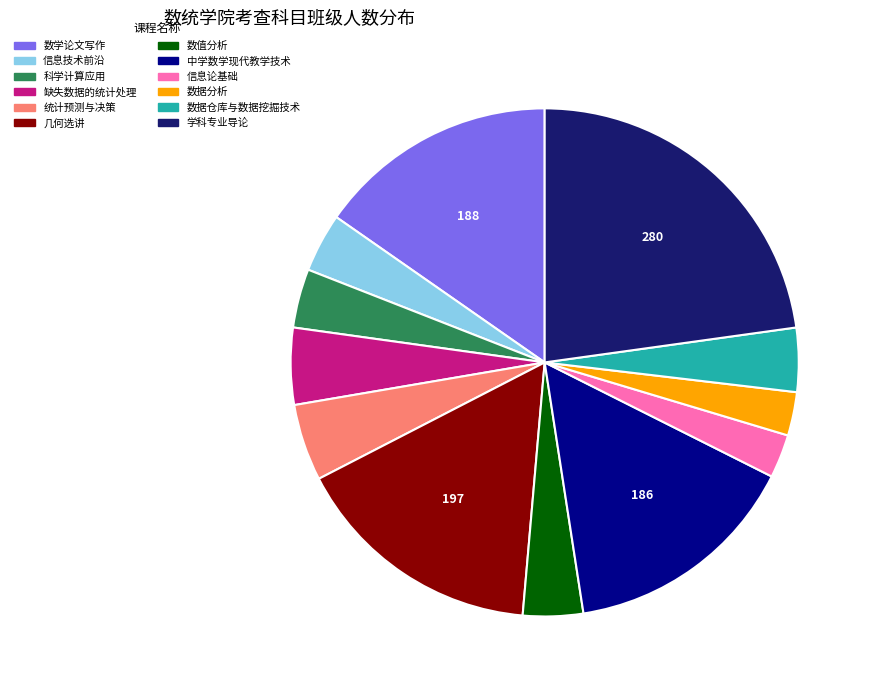

Between 科学计算应用 and 几何选讲, which is larger?

几何选讲